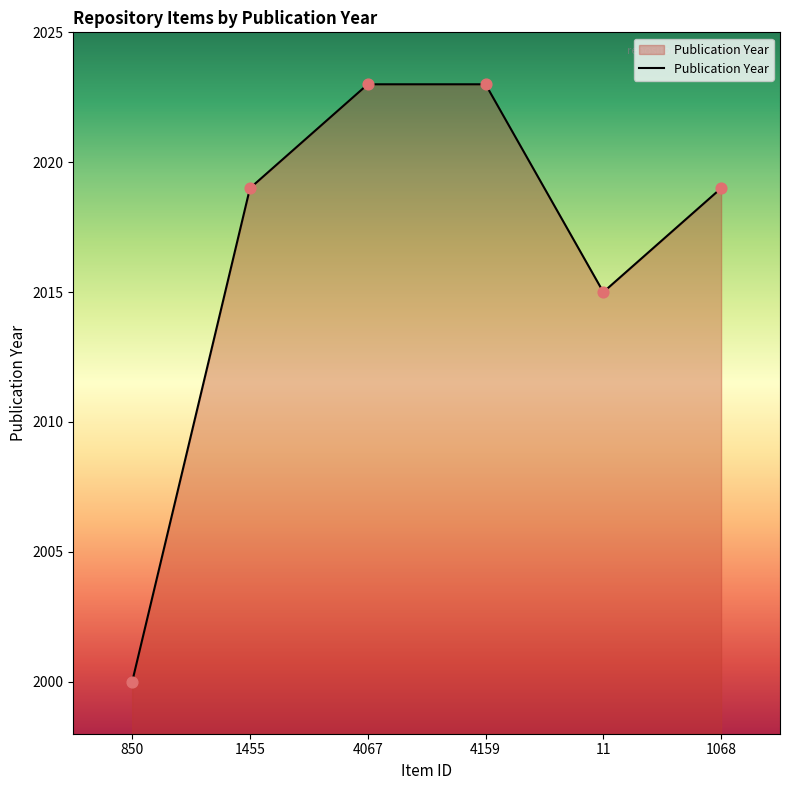

What is the ratio of the value at 4067 to the value at 1068?

1.0